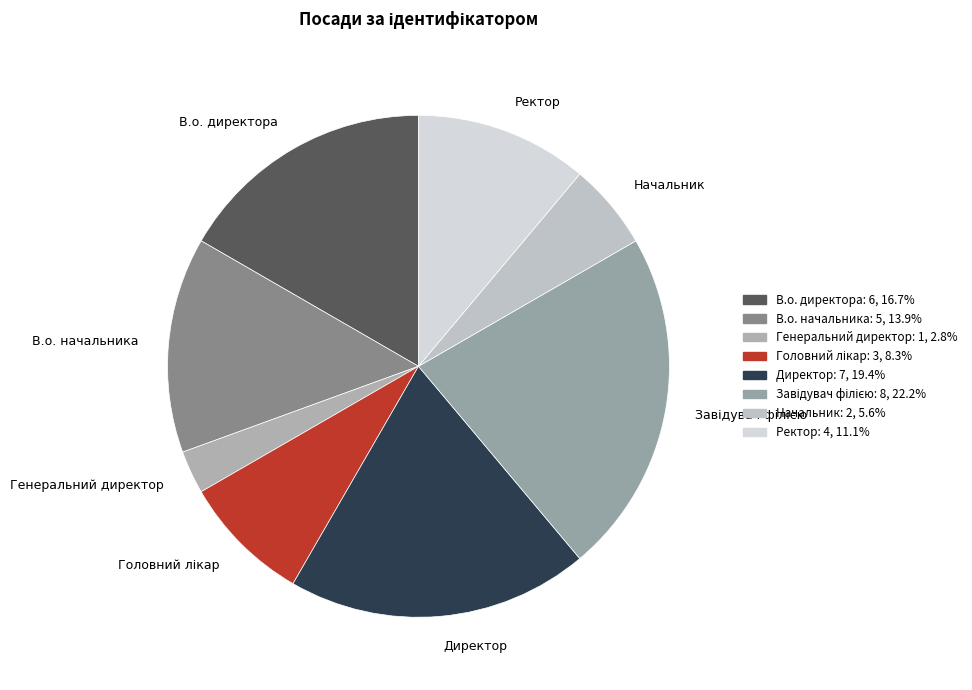

Between Ректор and В.о. директора, which is larger?

В.о. директора